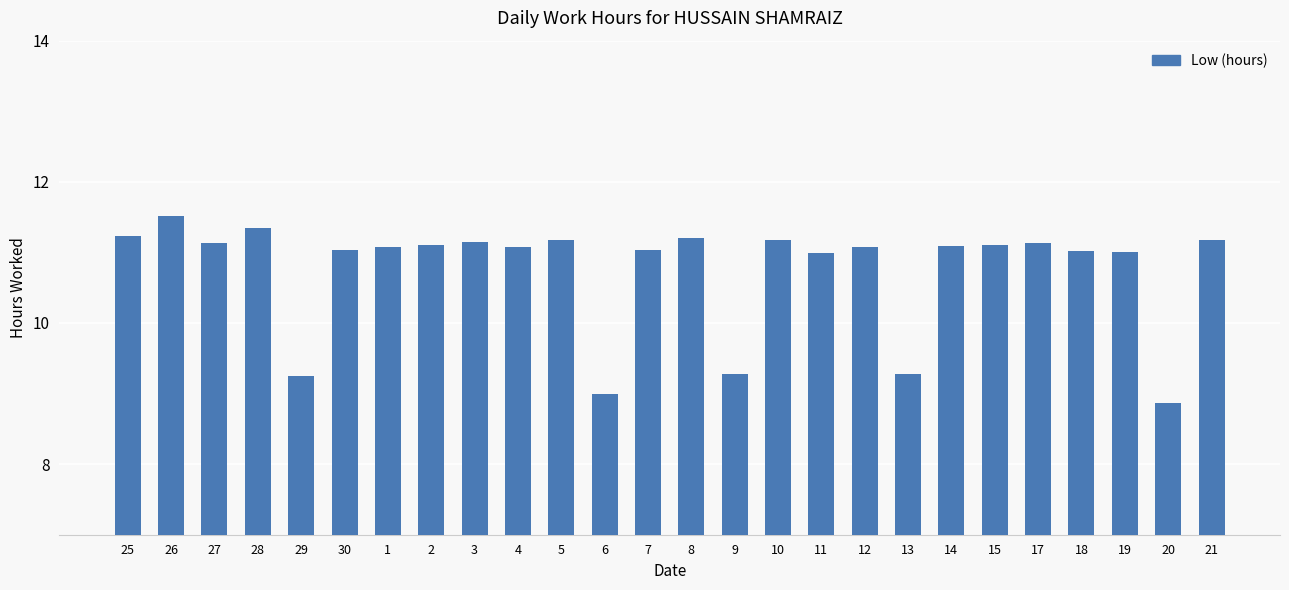

What is the difference between the second highest and second lowest values?

2.4